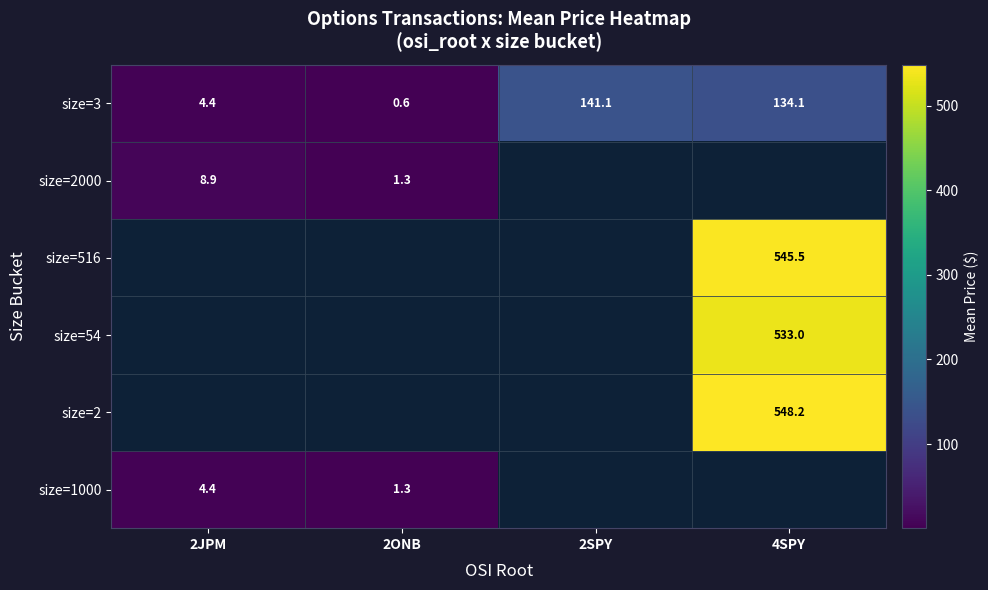

At 4SPY, list the series in order from smallest to largest.

size=3, size=2000, size=54, size=516, size=2, size=1000